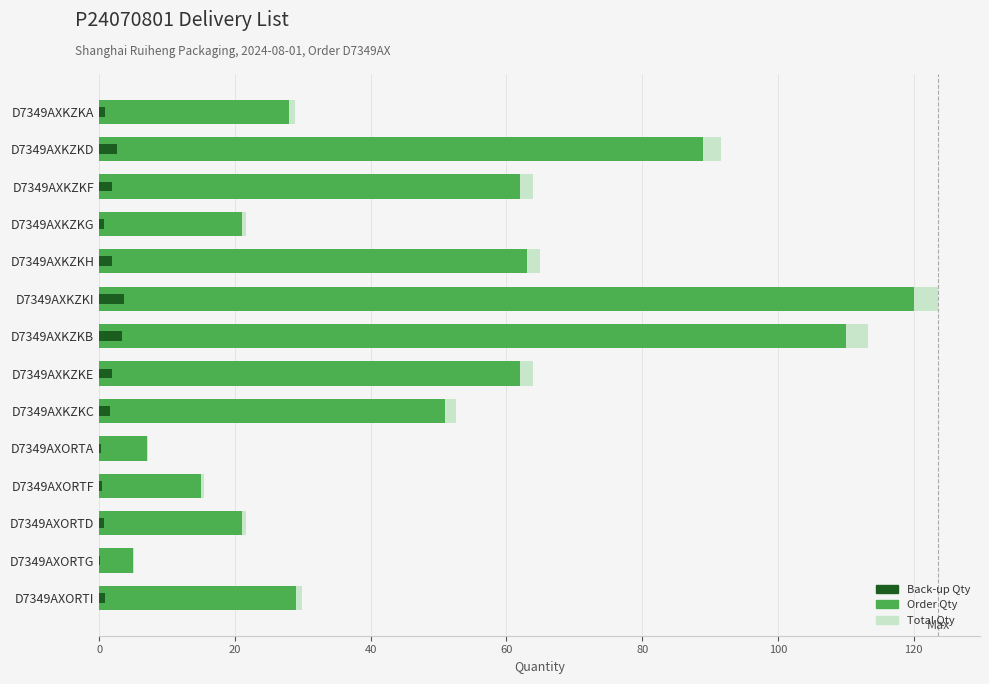

What is the minimum value shown in the chart?

0.1